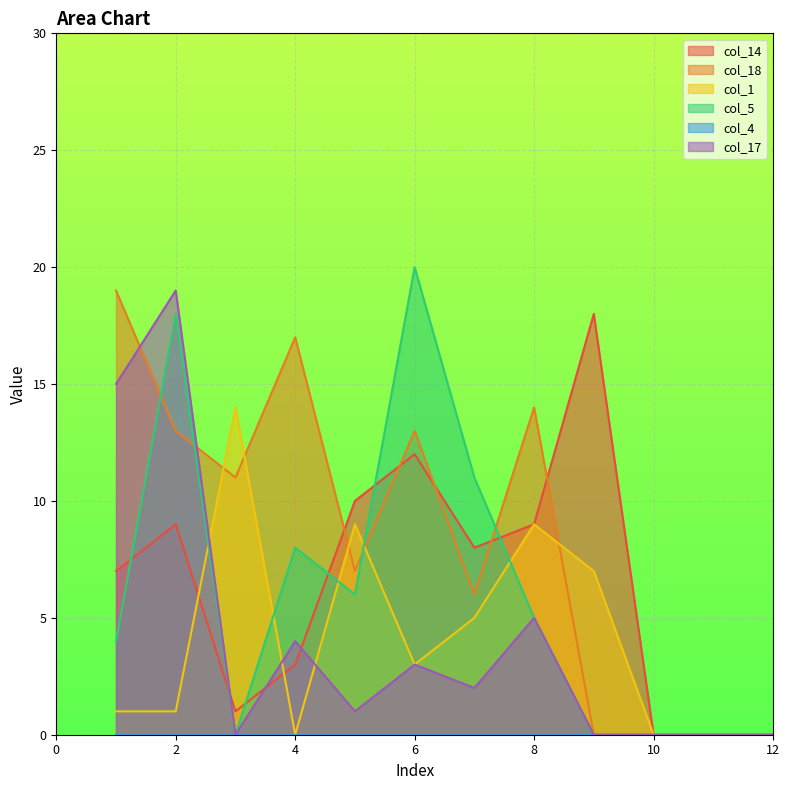

What is the difference between the maximum and second lowest values in the col_18 series?

19